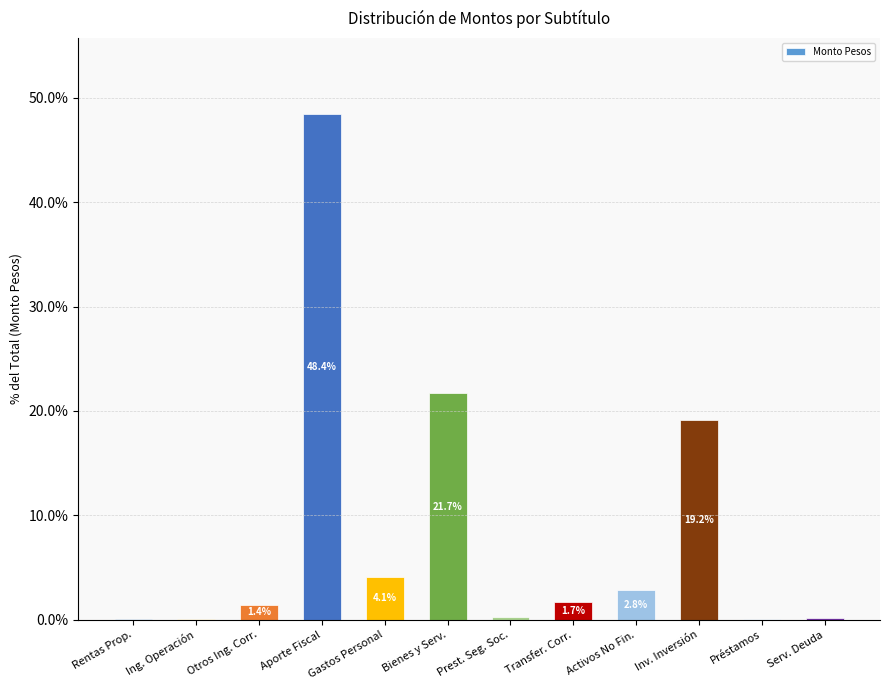

What is the change in value from Ing. Operación to Gastos Personal?

+4.1